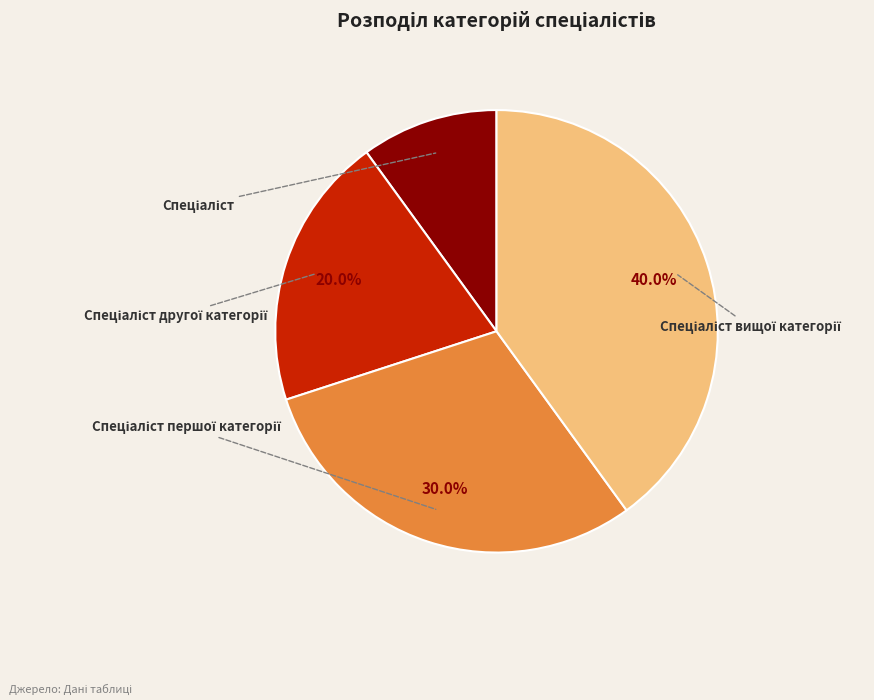

Which category has the biggest portion of the pie?

Спеціаліст вищої категорії